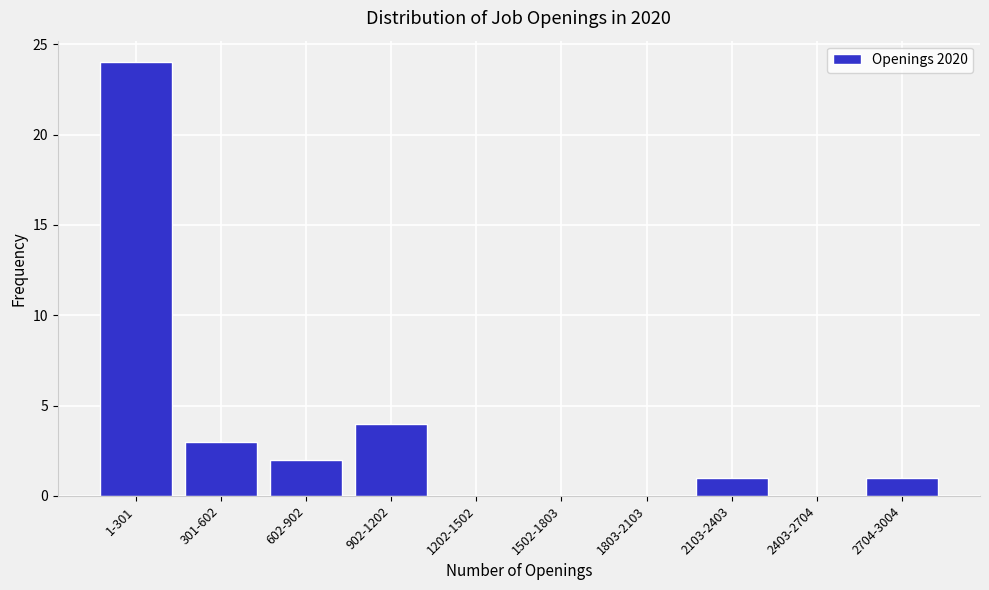

Reading right to left, extract all data points from this chart.

2704-3004=1	2403-2704=0	2103-2403=1	1803-2103=0	1502-1803=0	1202-1502=0	902-1202=4	602-902=2	301-602=3	1-301=24